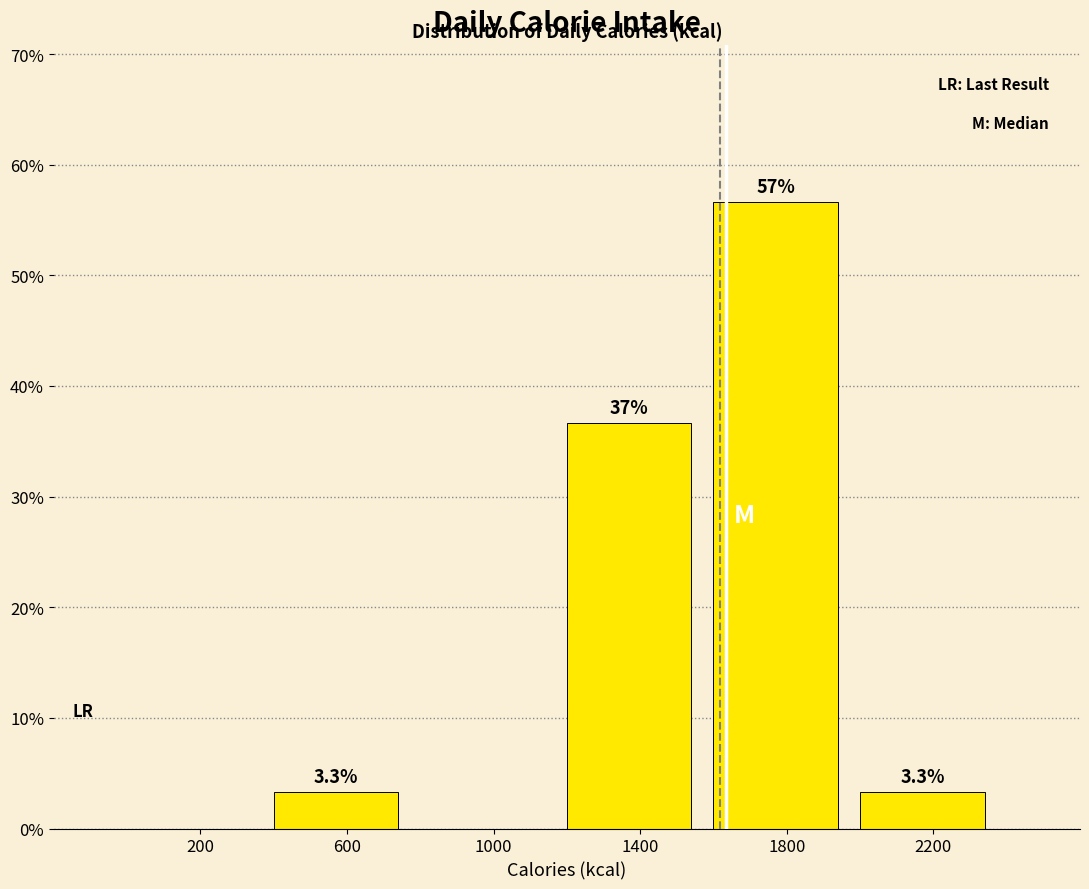

Over which range of the x-axis is the bar tallest?

1600 to 2000